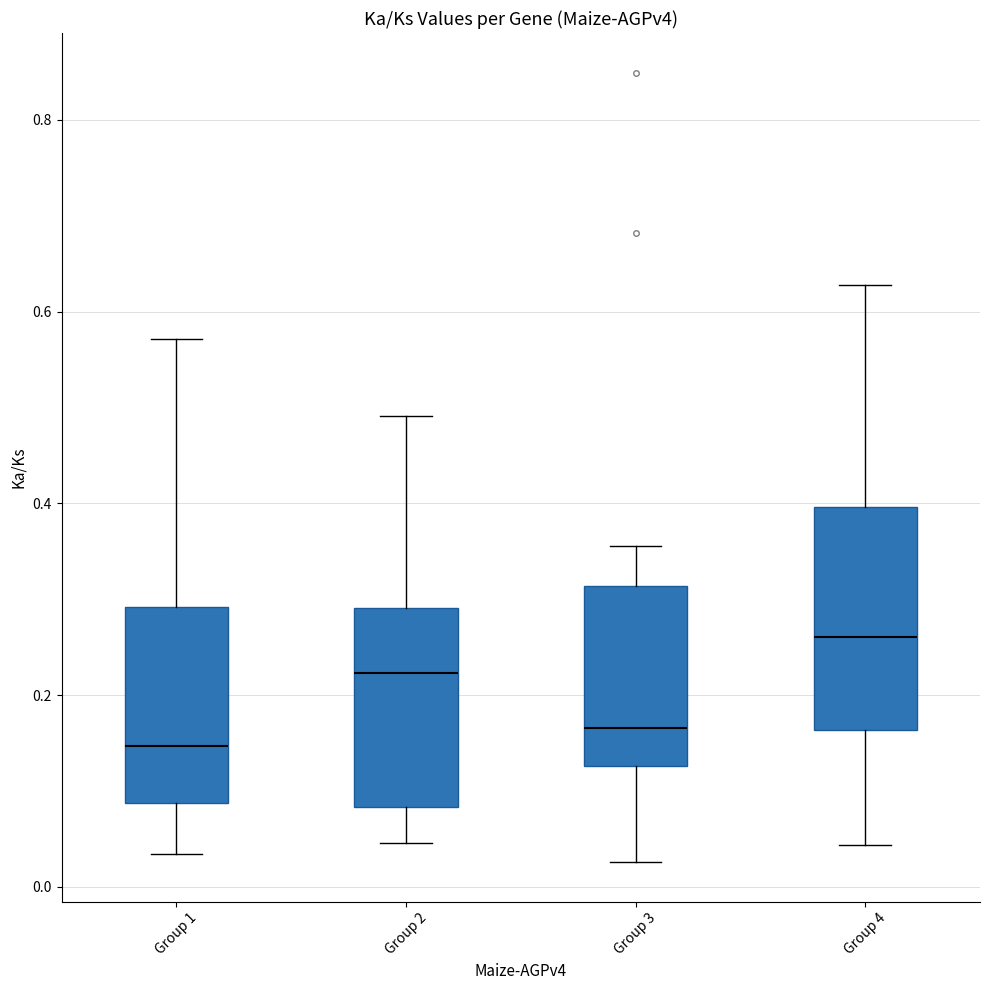

Reading left to right, read every box against the y-axis: the position of its median line, the range the box covers, and the ends of its whiskers. The values are not printed on the chart, so give them approximately, as read against the axis.

Group 1: median 0.14, box 0.08 to 0.30, whiskers 0.04 to 0.58
Group 2: median 0.22, box 0.08 to 0.30, whiskers 0.04 to 0.50
Group 3: median 0.16, box 0.12 to 0.32, whiskers 0.02 to 0.36
Group 4: median 0.26, box 0.16 to 0.40, whiskers 0.04 to 0.62